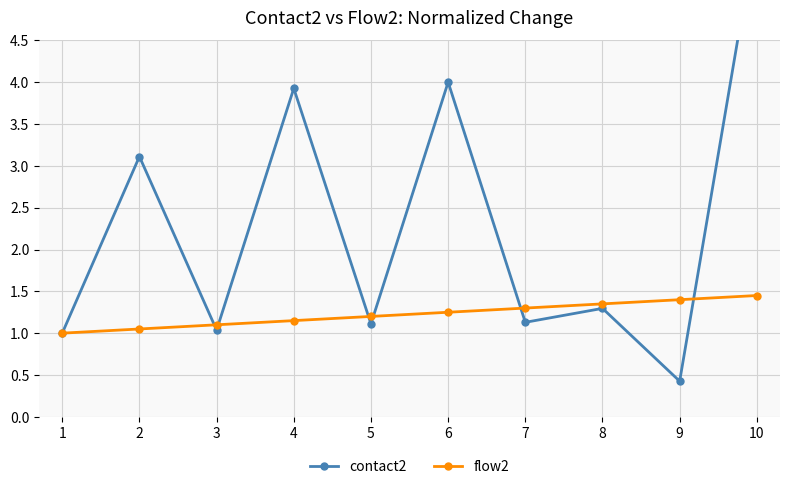

At which category is the sum across all series the highest?

10